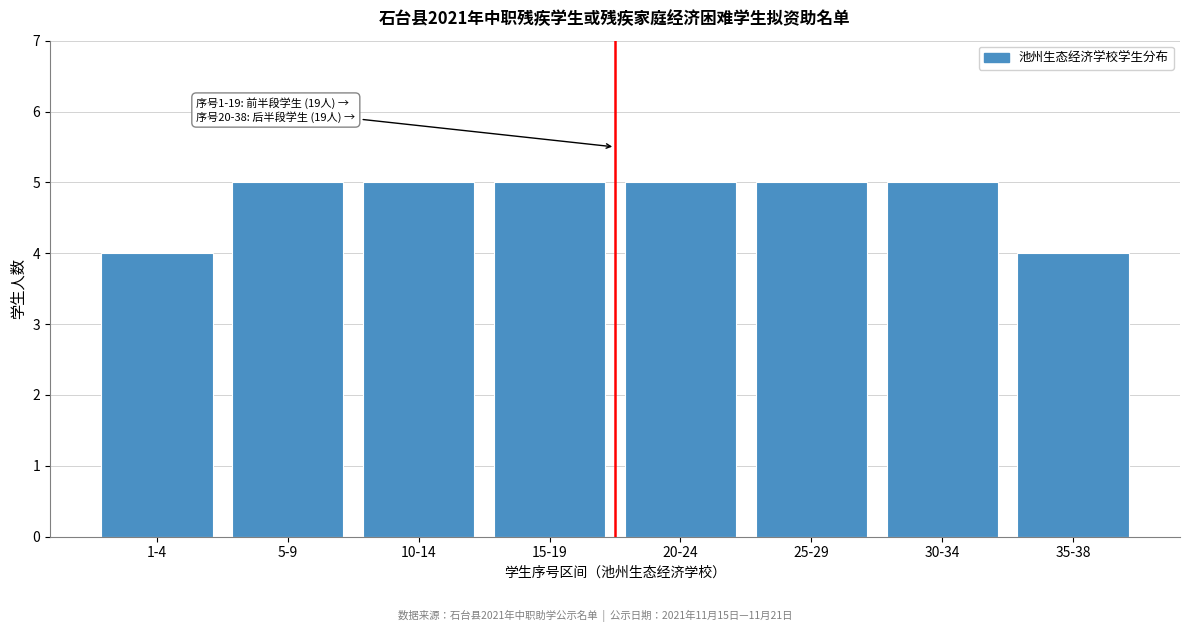

Reading right to left, what are all the values shown in this chart?

4	5	5	5	5	5	5	4